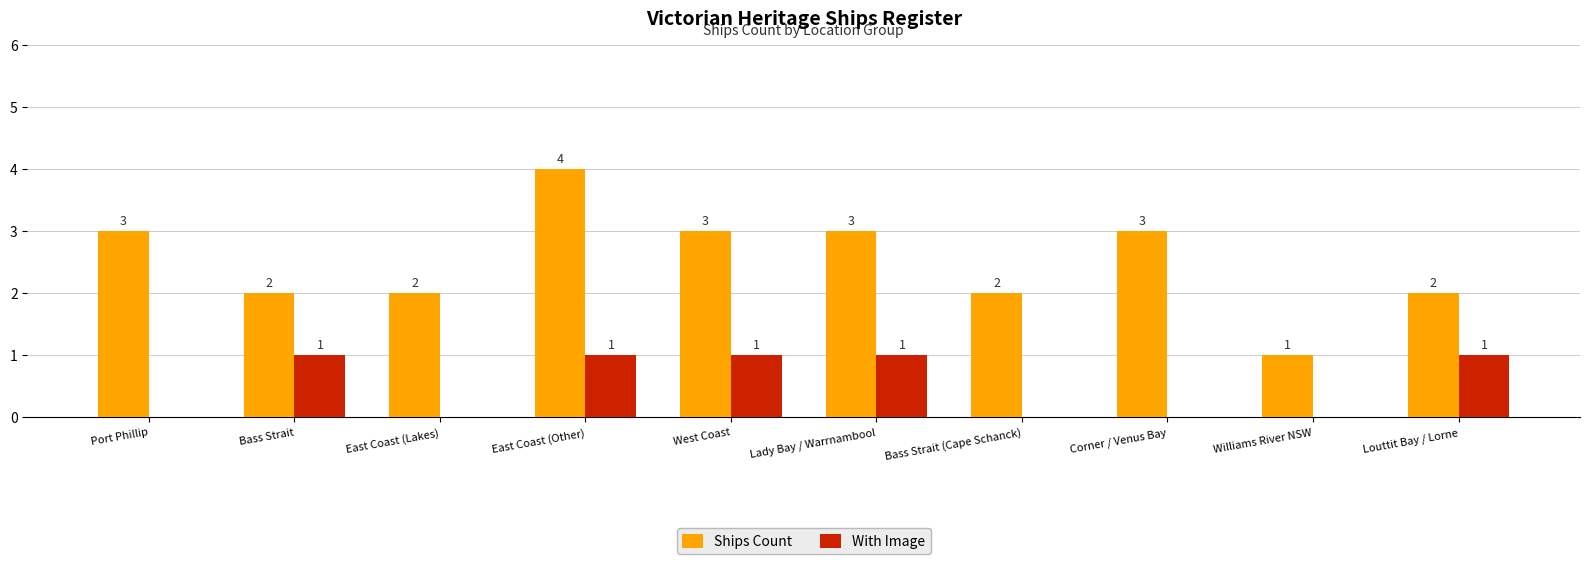

How many distinct data groups are displayed?

2